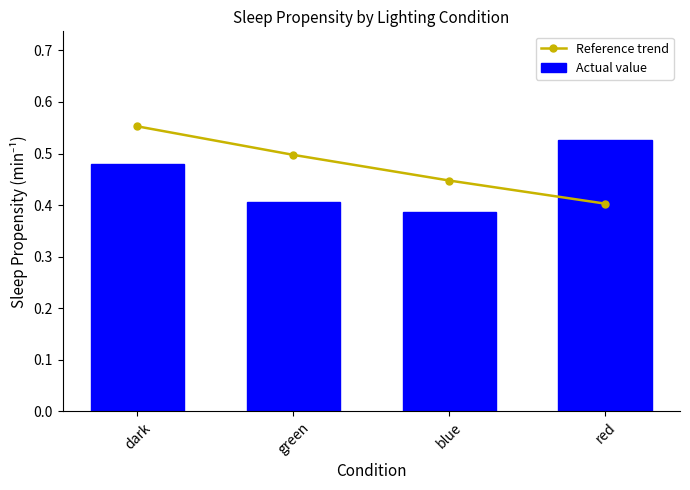

What is the sum of all Reference trend values?

1.9